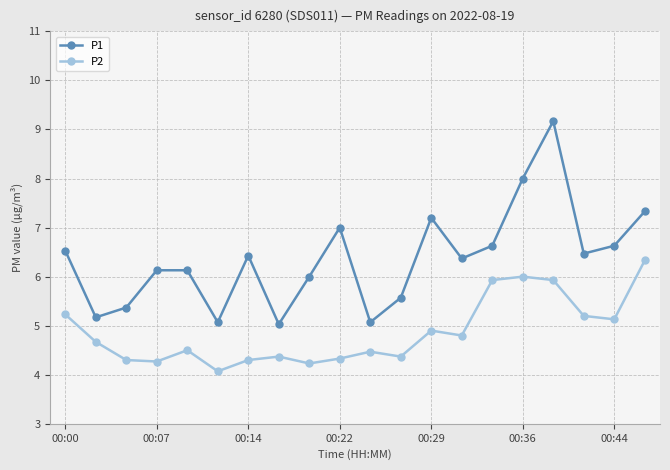

True or false: P2 and P1 intersect in this chart.

False